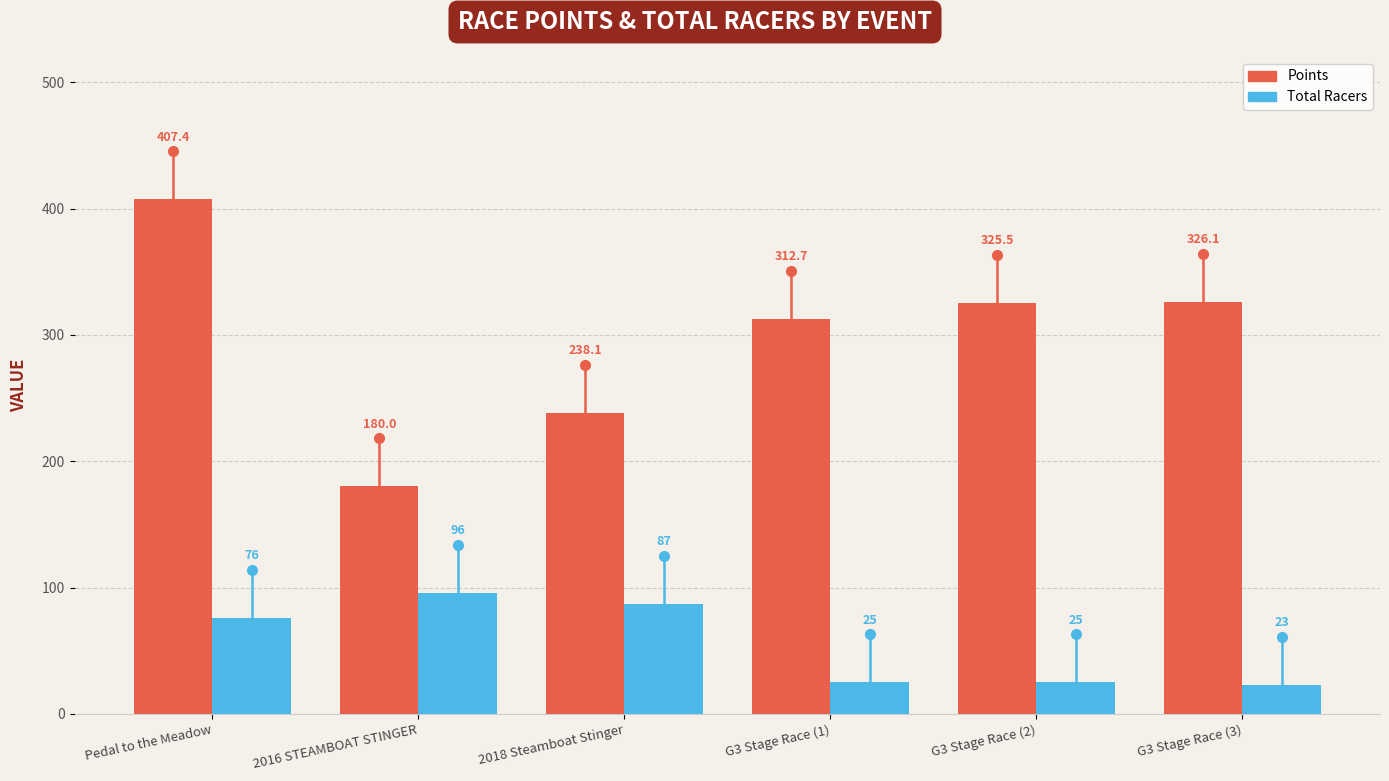

Which series has the widest spread of values?

Points